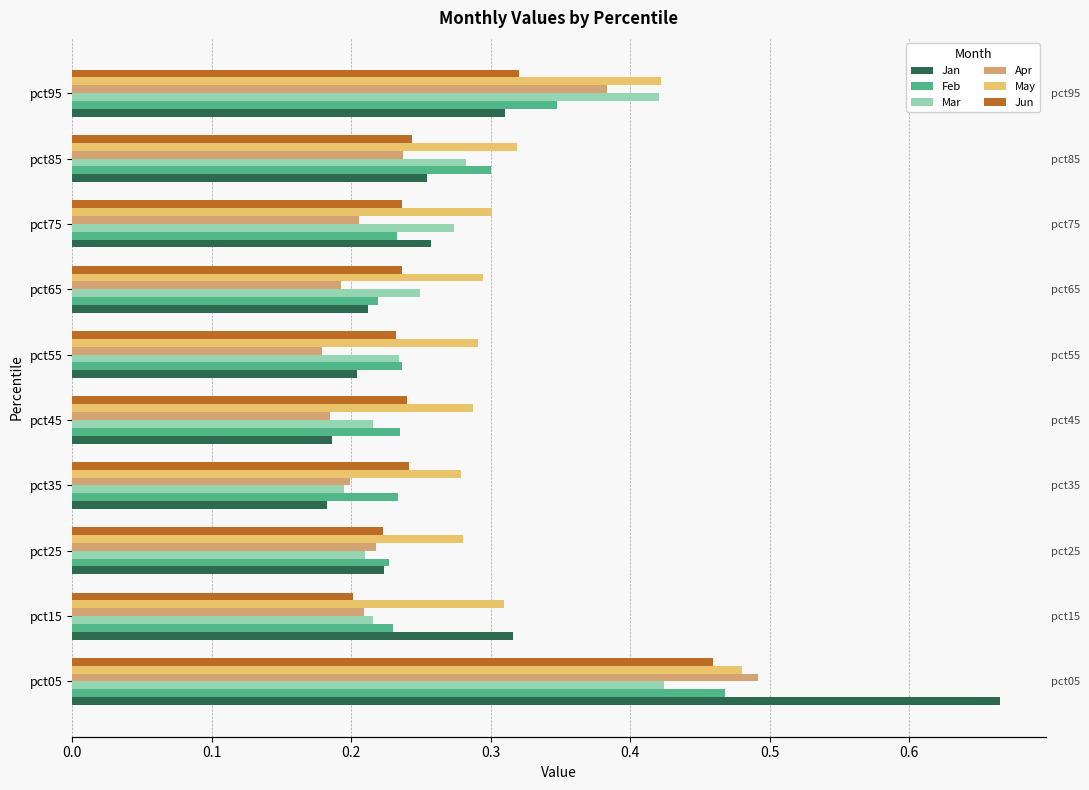

Are the bars horizontal?

Yes